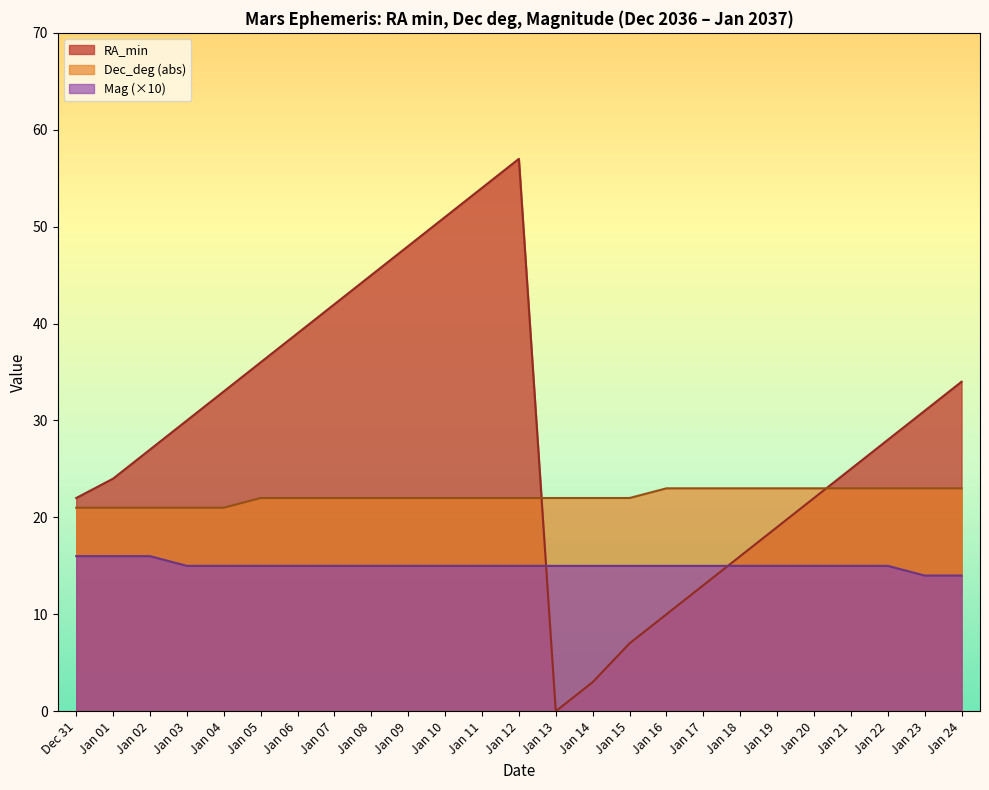

At which label is Mag closest to 15?

Jan 03